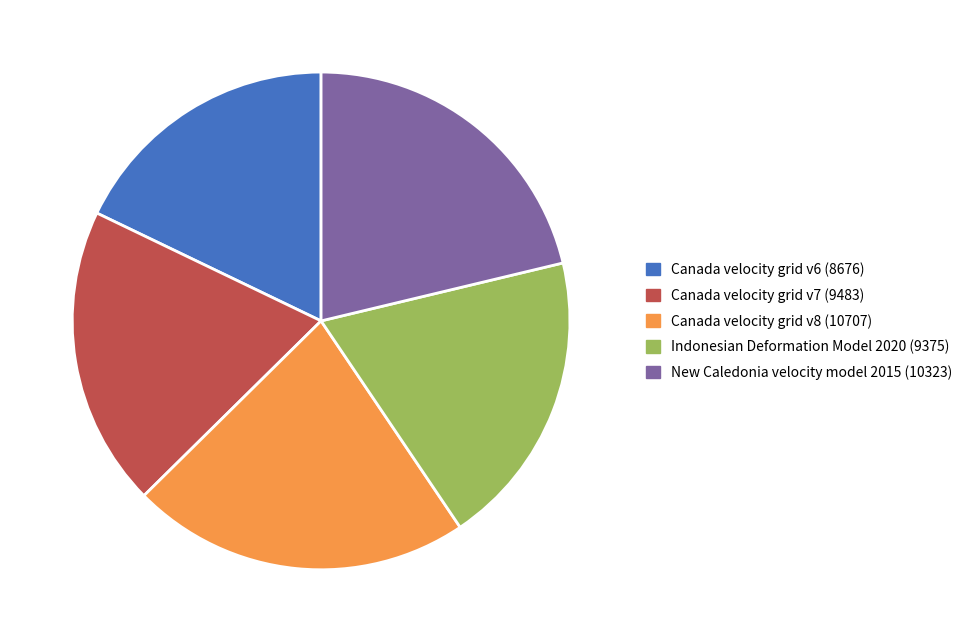

True or false: New Caledonia velocity model 2015 accounts for 13% of the total.

False